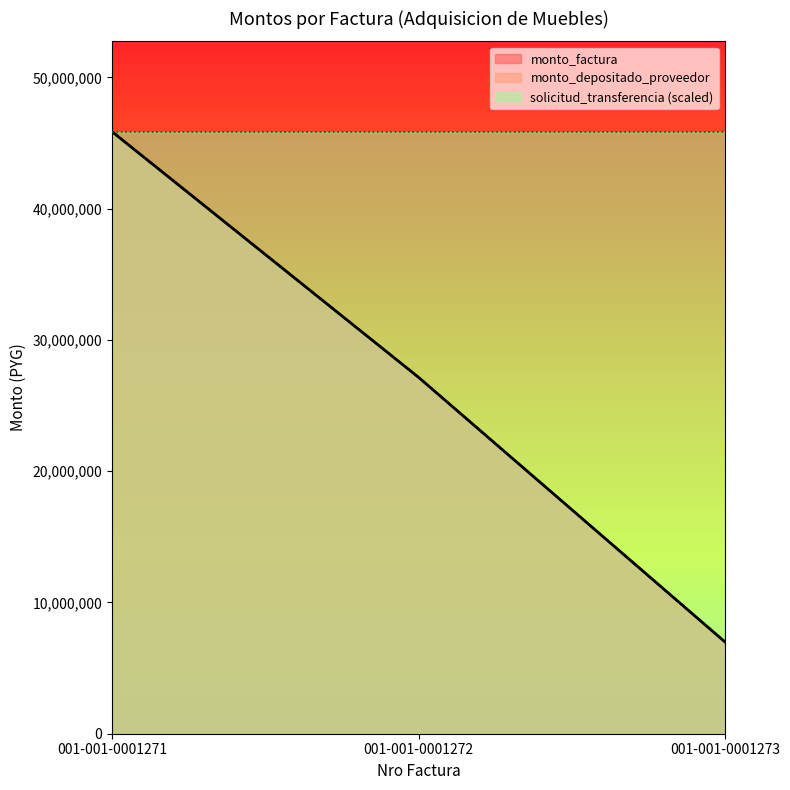

How many monto_depositado_proveedor values are between 6990000 and 45860000?

3